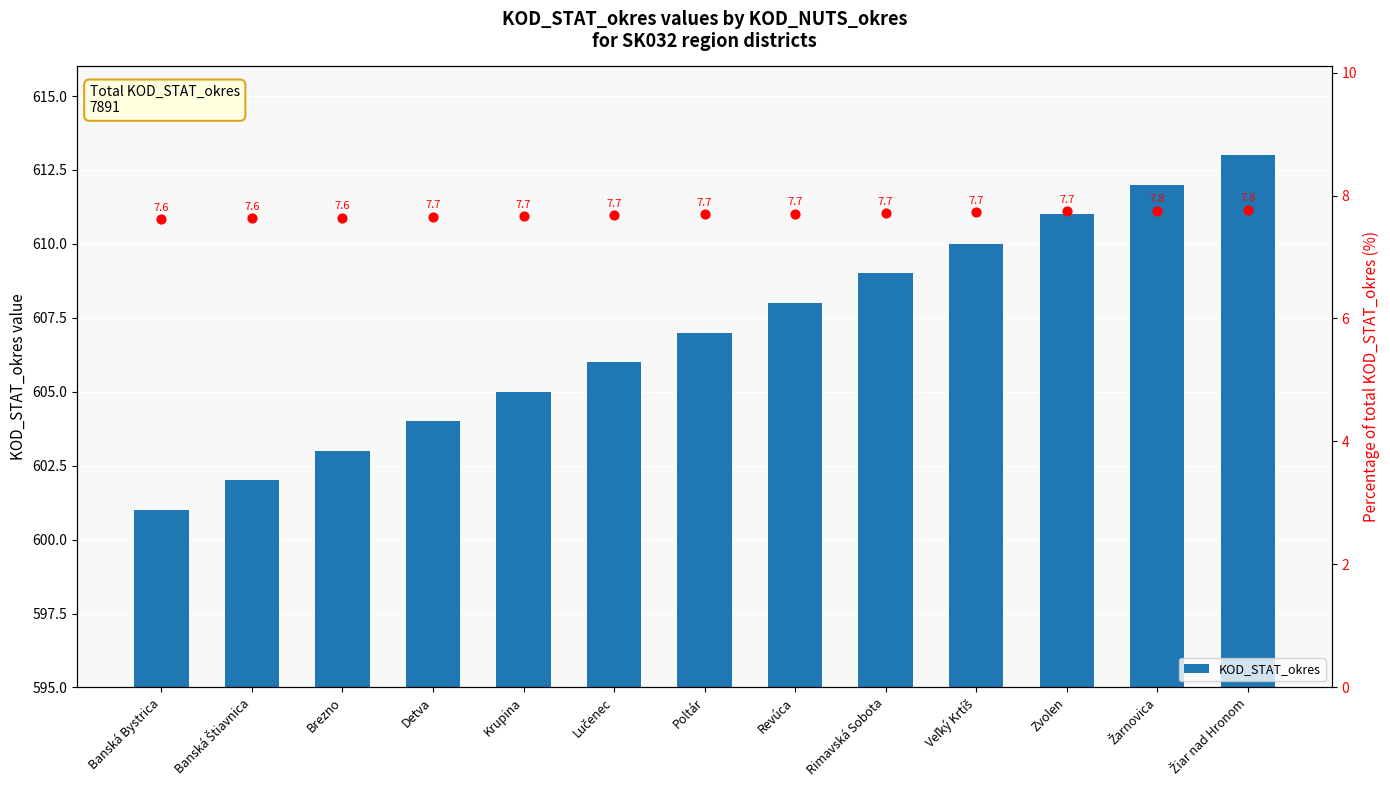

Is the value of Percentage (%) at Poltár greater than the value of KOD_STAT_okres at Žarnovica?

No